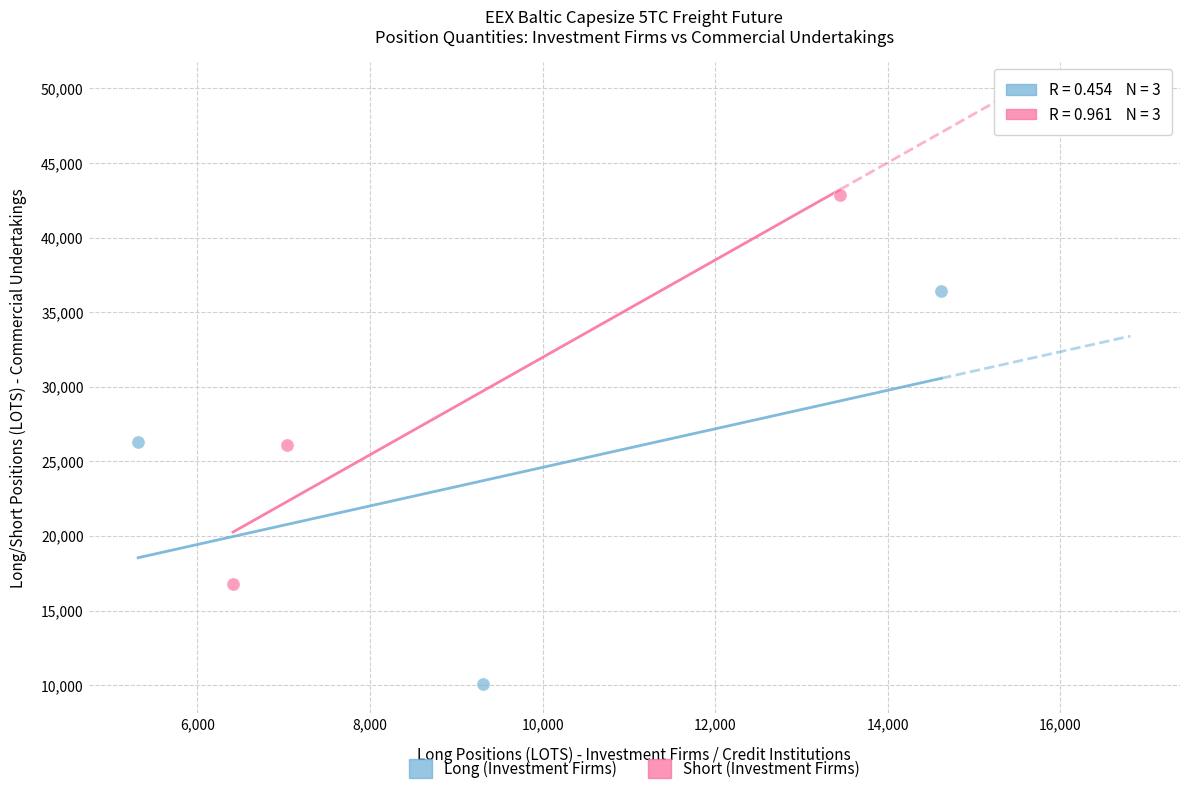

Which series has the widest spread of Y values?

Long (Investment Firms)